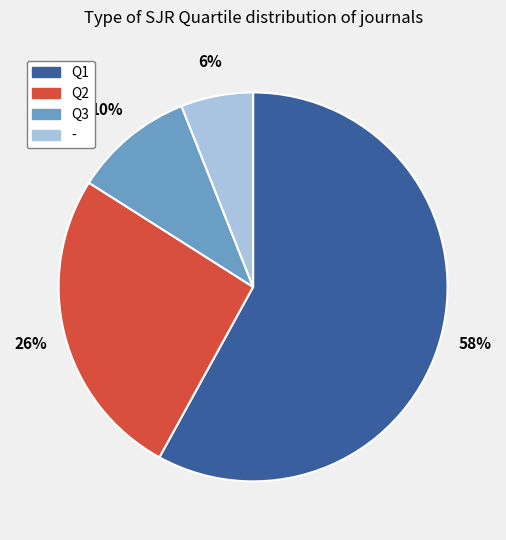

Which has a higher value, - or Q1?

Q1